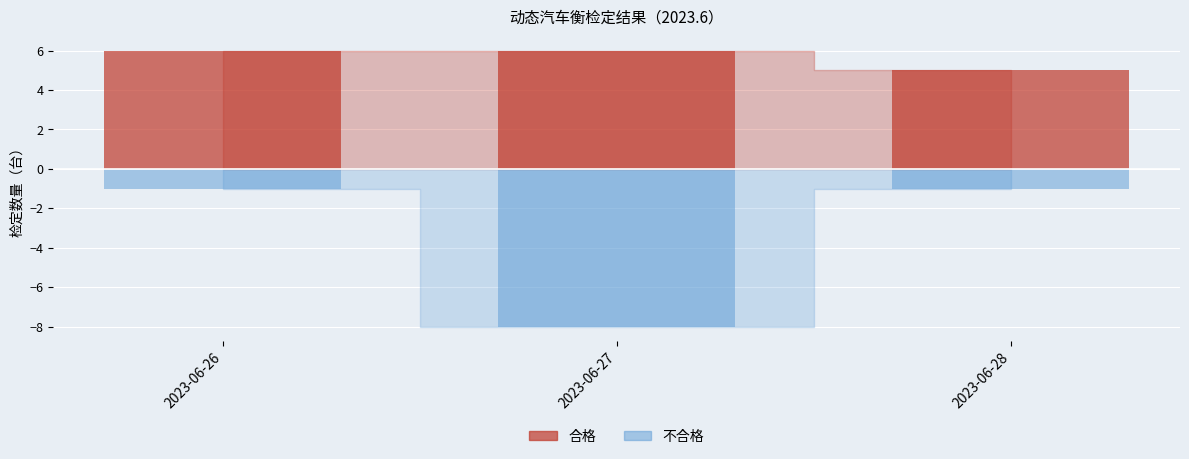

The 合格 series shows 6 at 2023-06-26. True or false?

True